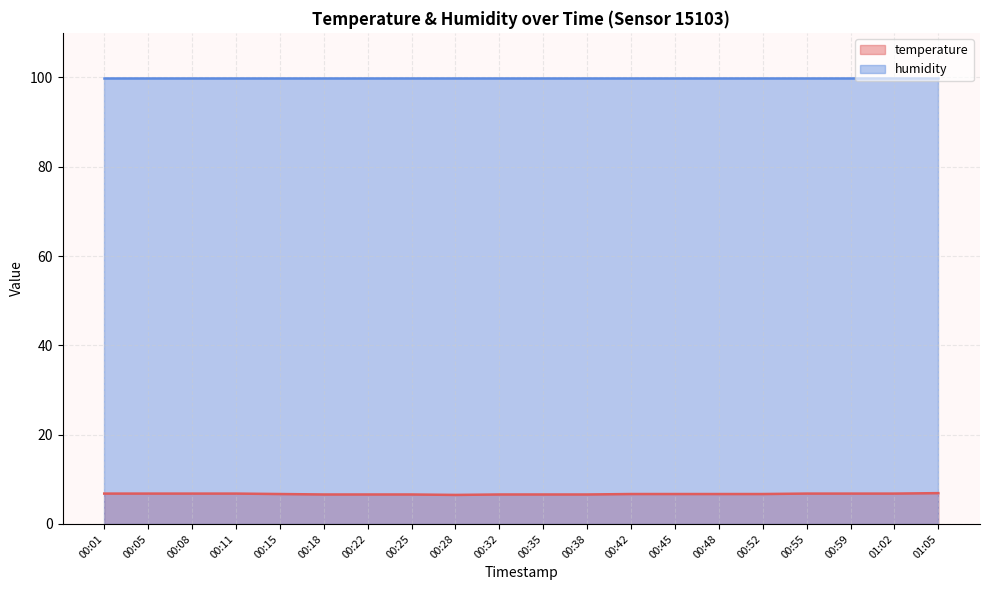

Which label corresponds to the smallest value in the chart?

00:28